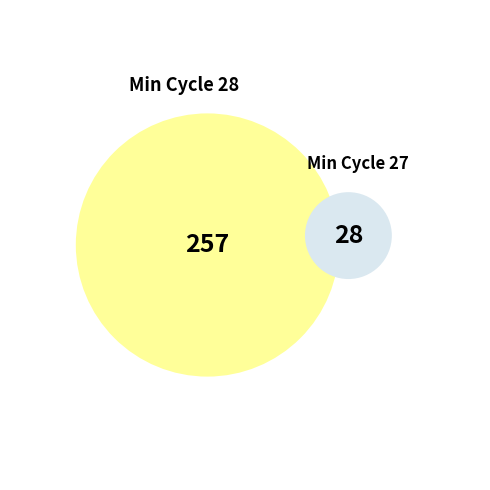

What is the smallest slice in the pie chart?

28